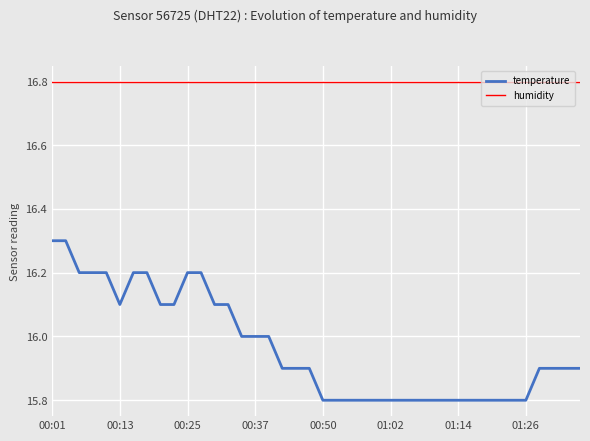

Which series has the largest total across all categories?

humidity